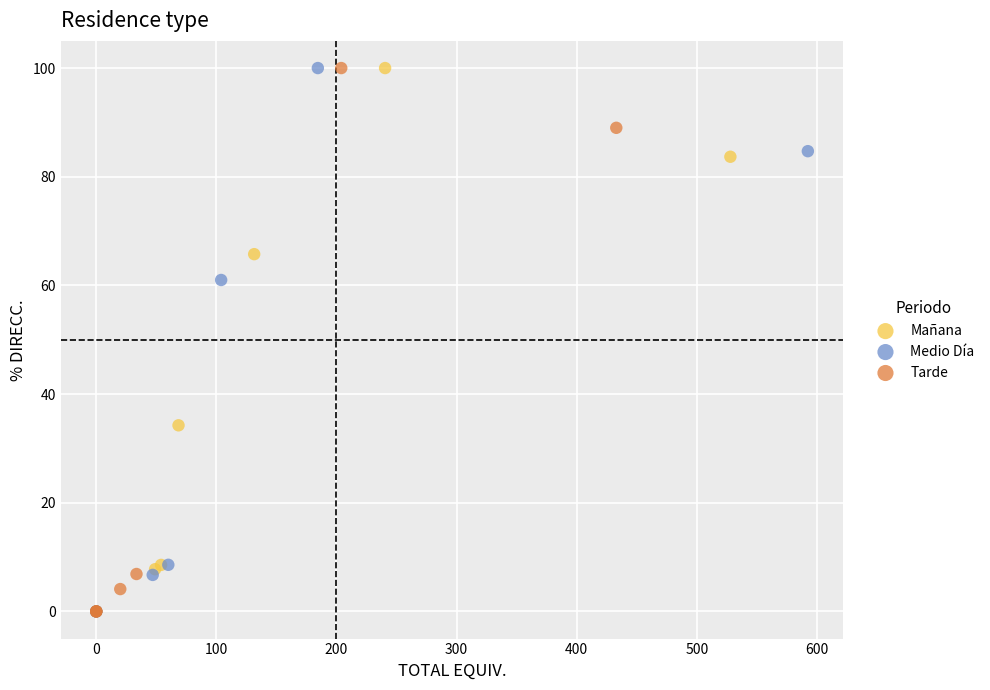

What are all the series names shown in the legend?

Mañana, Medio Día, Tarde